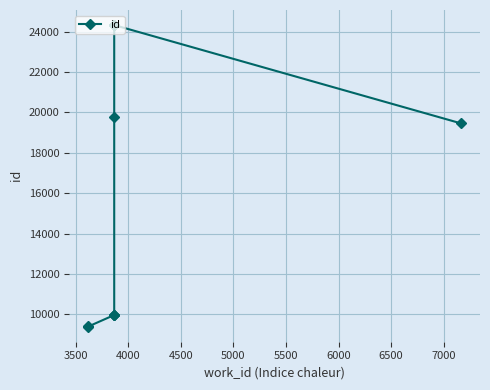

How many lines are shown in the chart?

1